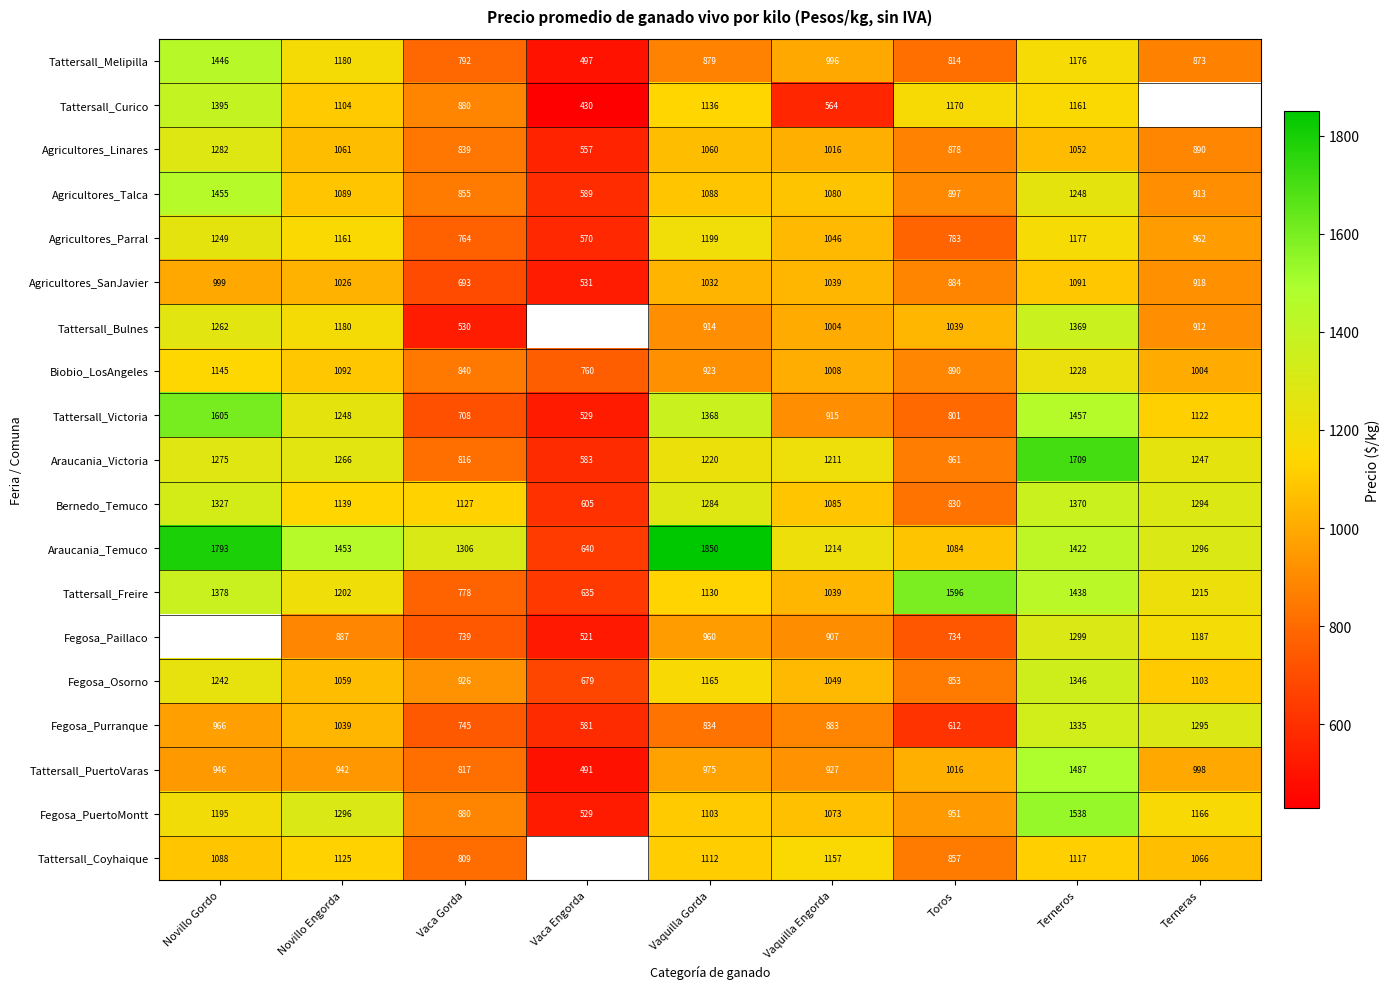

At which category is the sum across all series the highest?

Terneros